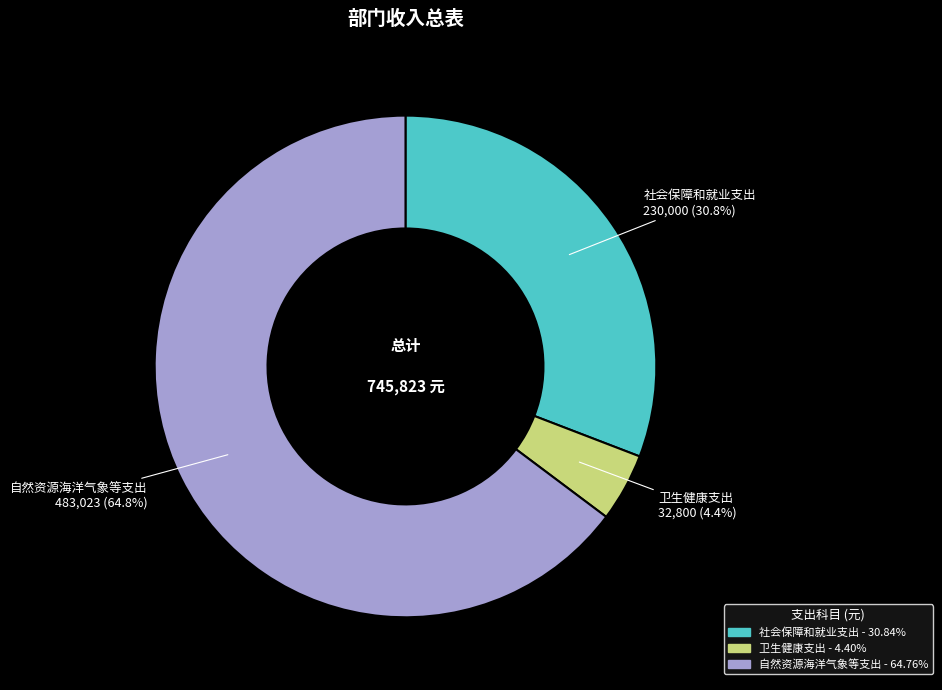

Is there any slice that represents more than half of the pie?

Yes